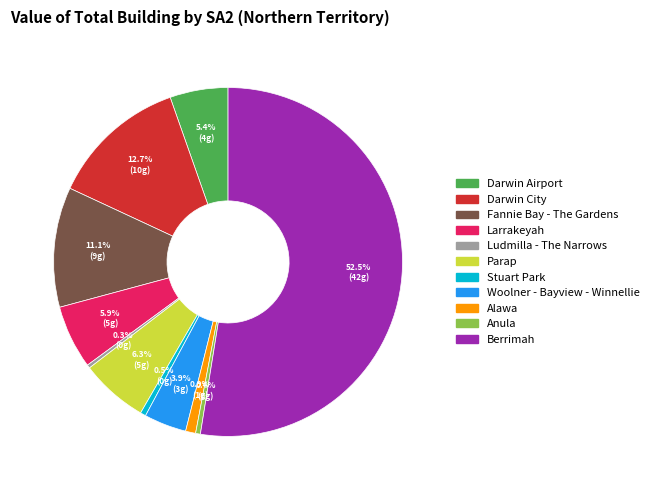

Is there any slice that represents more than half of the pie?

Yes